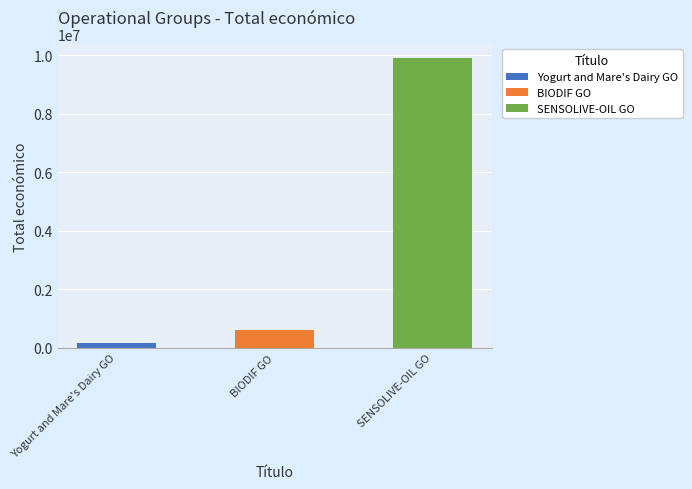

How many categories are shown in the chart?

3